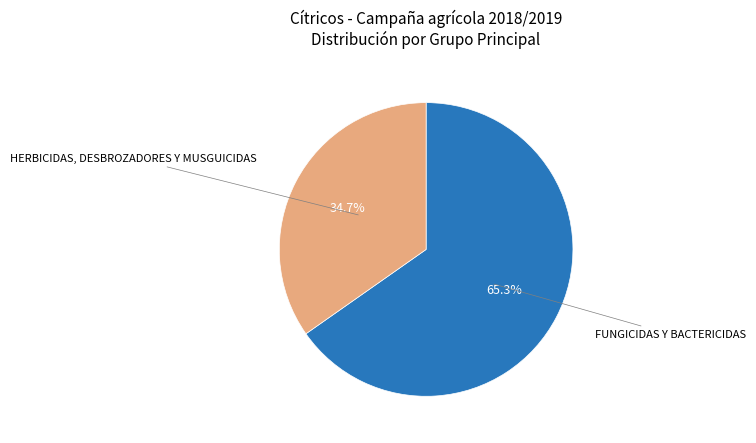

Do FUNGICIDAS Y BACTERICIDAS and HERBICIDAS, DESBROZADORES Y MUSGUICIDAS together represent more than half of the pie?

Yes